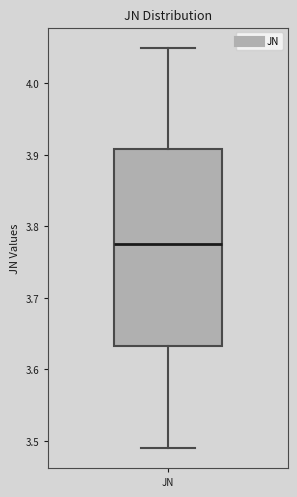

Where does the median line of the box for JN sit on the y-axis? The values are not printed on the chart, so give them approximately, as read against the axis.

3.78